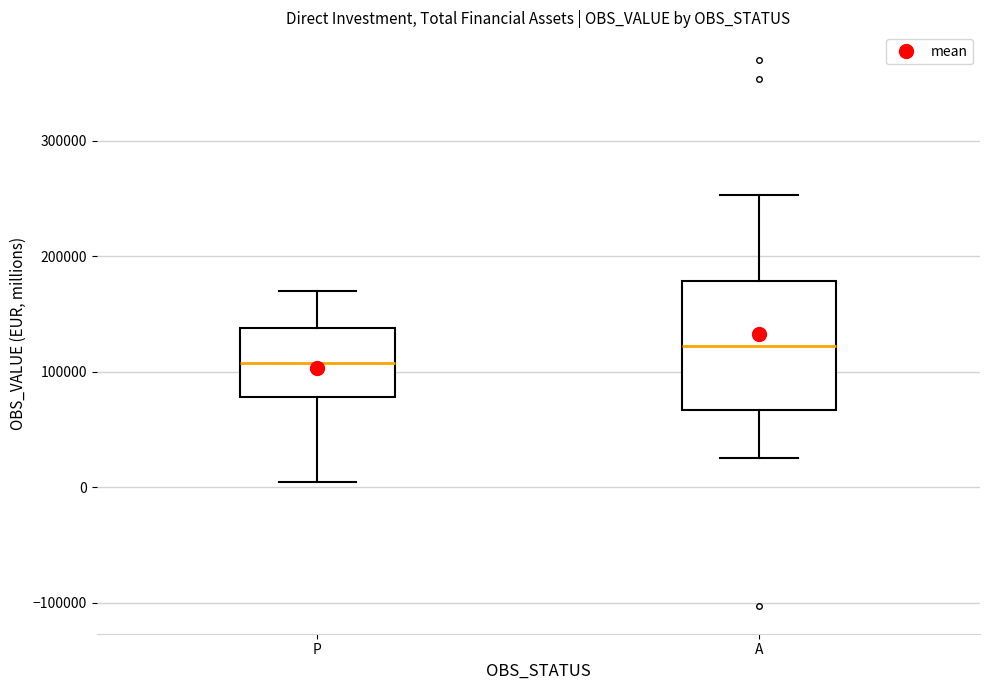

Reading left to right, read every box against the y-axis: the position of its median line, the range the box covers, and the ends of its whiskers. The values are not printed on the chart, so give them approximately, as read against the axis.

P: median 110000, box 80000 to 140000, whiskers 0 to 170000
A: median 120000, box 70000 to 180000, whiskers 20000 to 250000